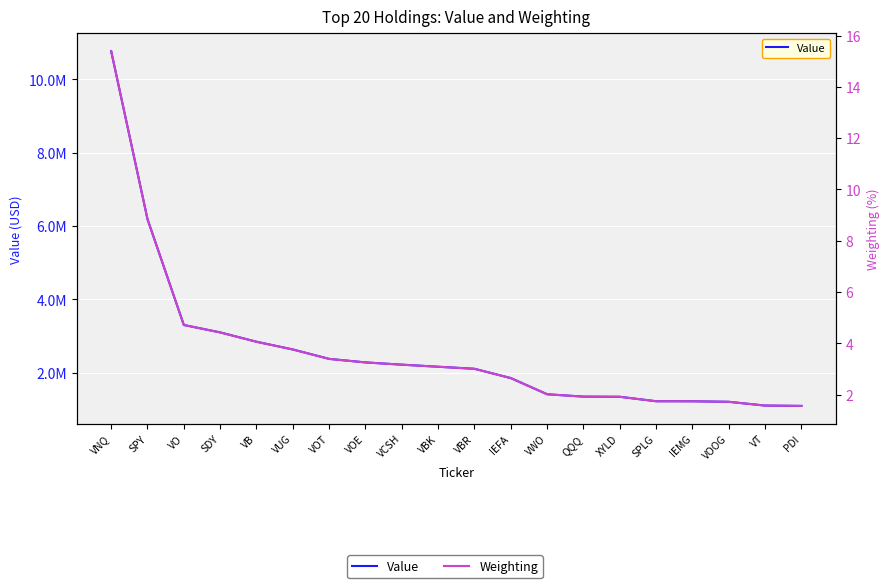

At how many categories does at least one series exceed 9638220?

1